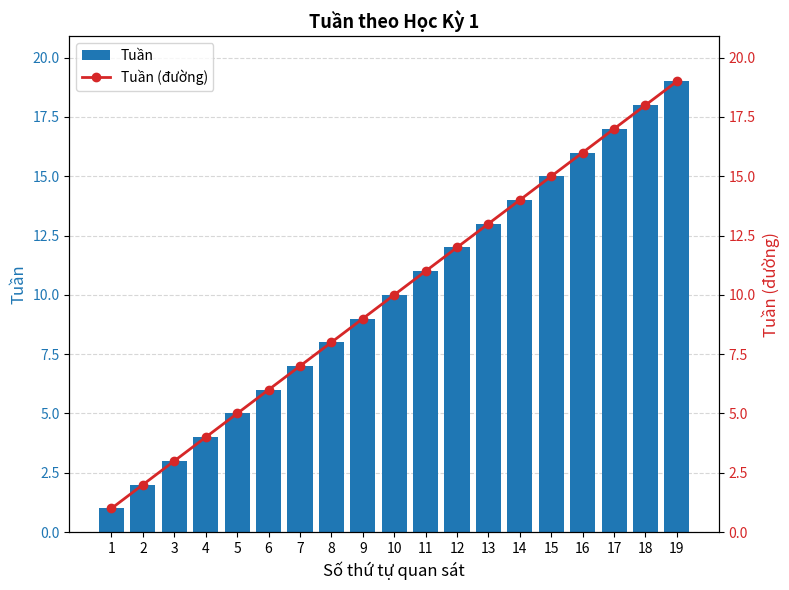

List the labels in order of Tuần (đường) value, largest first.

19, 18, 17, 16, 15, 14, 13, 12, 11, 10, 9, 8, 7, 6, 5, 4, 3, 2, 1